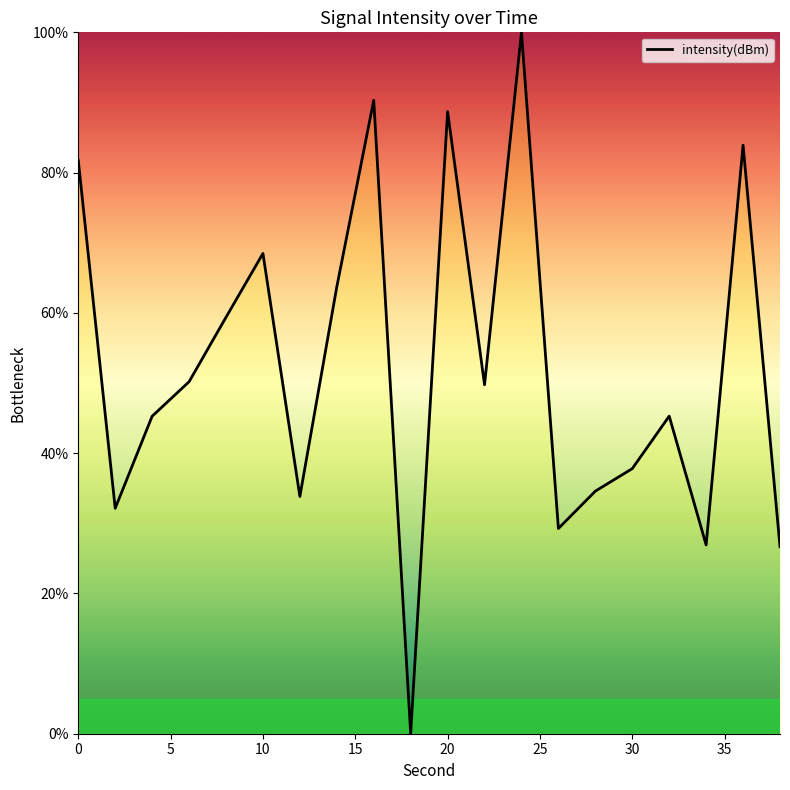

What is the difference between the maximum and minimum values?

100.0